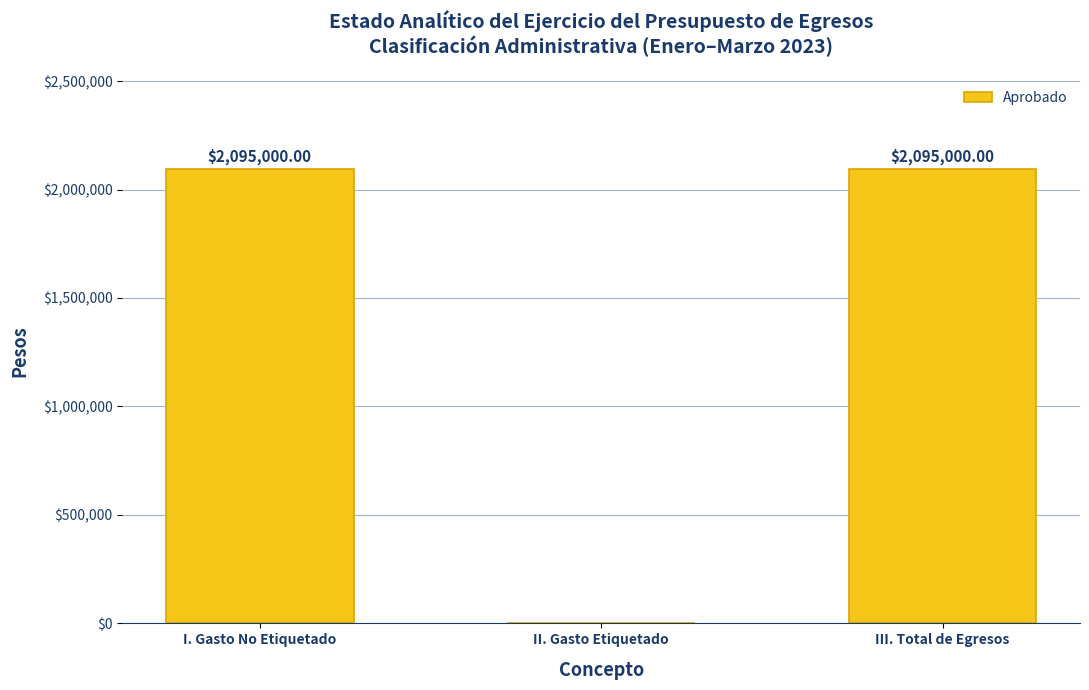

What is the change in value from II. Gasto Etiquetado to III. Total de Egresos?

+2095000